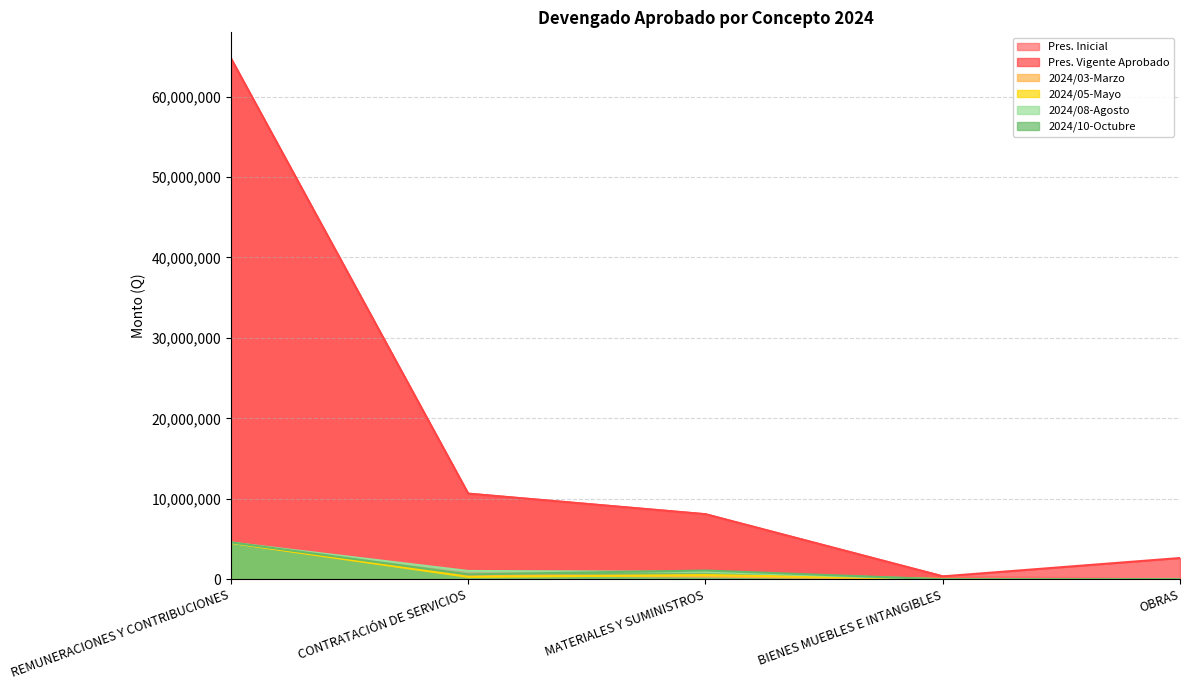

Reading left to right, extract all data points from this chart.

Pres. Inicial: REMUNERACIONES Y CONTRIBUCIONES=64745126.0	CONTRATACIÓN DE SERVICIOS=10642500.0	MATERIALES Y SUMINISTROS=8085000.0	BIENES MUEBLES E INTANGIBLES=360000.0	OBRAS=0.0
Pres. Vigente Aprobado: REMUNERACIONES Y CONTRIBUCIONES=64745126.0	CONTRATACIÓN DE SERVICIOS=10642500.0	MATERIALES Y SUMINISTROS=8085000.0	BIENES MUEBLES E INTANGIBLES=360000.0	OBRAS=2641760.2
2024/03-Marzo: REMUNERACIONES Y CONTRIBUCIONES=4543429.9	CONTRATACIÓN DE SERVICIOS=519403.3	MATERIALES Y SUMINISTROS=344836.0	BIENES MUEBLES E INTANGIBLES=0.0	OBRAS=0.0
2024/05-Mayo: REMUNERACIONES Y CONTRIBUCIONES=4522691.5	CONTRATACIÓN DE SERVICIOS=293219.8	MATERIALES Y SUMINISTROS=523252.4	BIENES MUEBLES E INTANGIBLES=43635.7	OBRAS=0.0
2024/08-Agosto: REMUNERACIONES Y CONTRIBUCIONES=4559570.5	CONTRATACIÓN DE SERVICIOS=1033331.0	MATERIALES Y SUMINISTROS=916455.8	BIENES MUEBLES E INTANGIBLES=0.0	OBRAS=0.0
2024/10-Octubre: REMUNERACIONES Y CONTRIBUCIONES=4584153.6	CONTRATACIÓN DE SERVICIOS=601580.8	MATERIALES Y SUMINISTROS=1087868.8	BIENES MUEBLES E INTANGIBLES=0.0	OBRAS=0.0